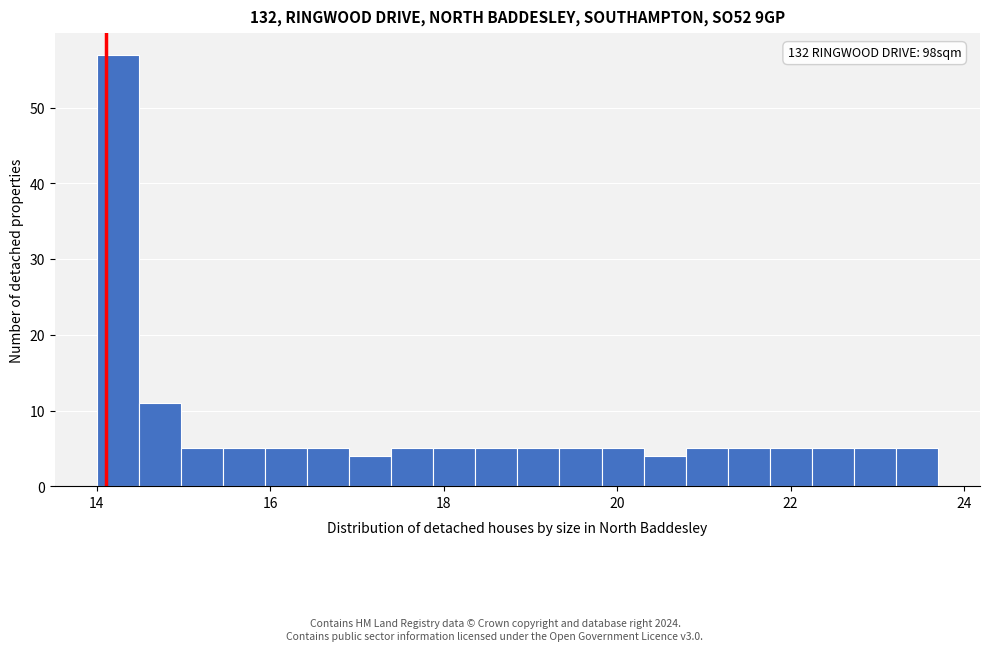

Around what value on the x-axis is the tallest bar? Give the approximate position of its centre, as read against the axis.

14.2